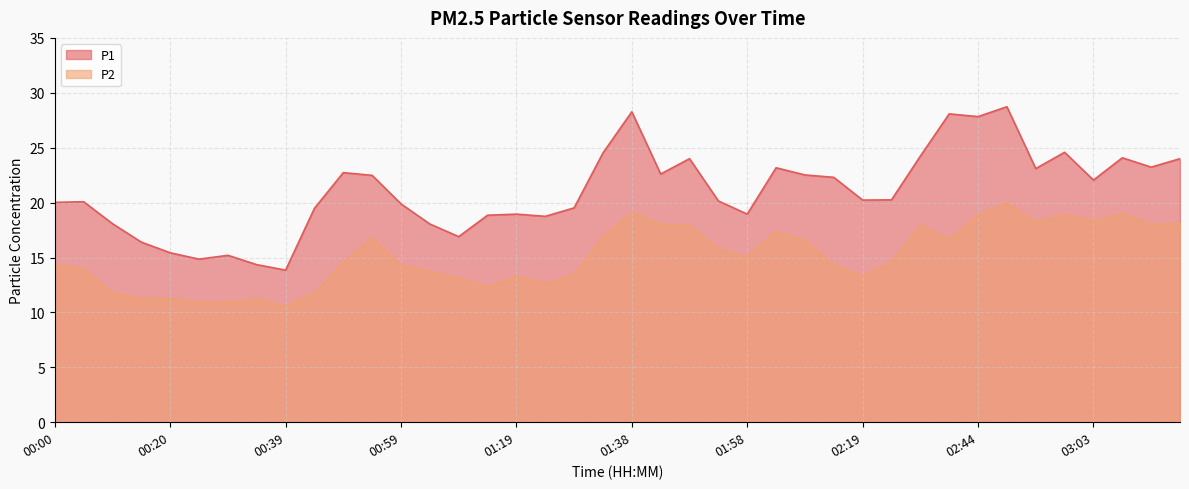

At how many categories does at least one series exceed 23?

13